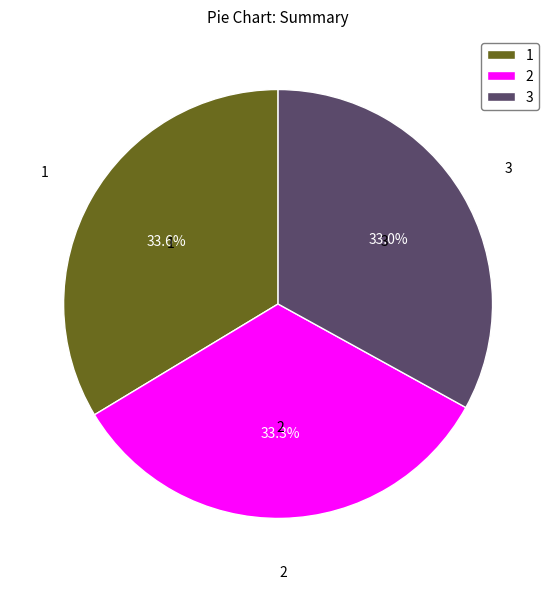

Does any single category account for the majority?

No